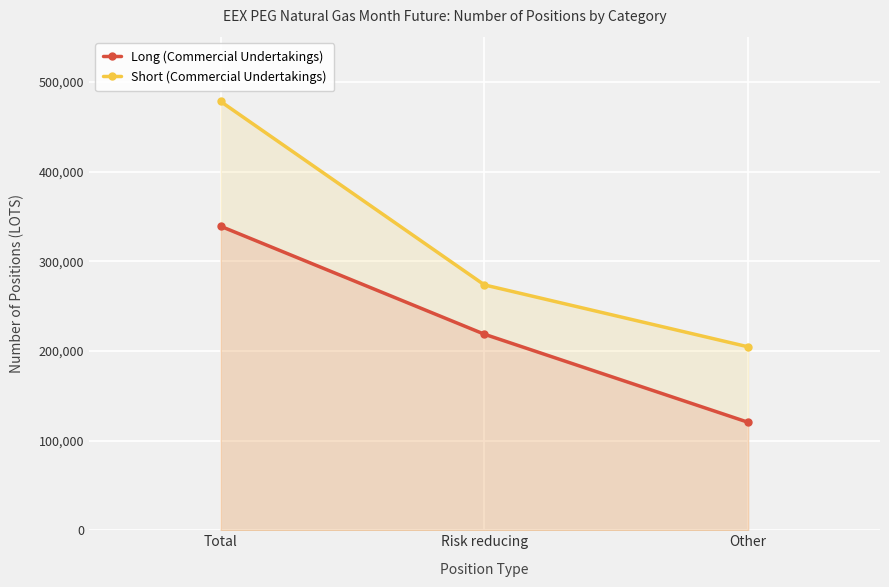

What is the value of the Short (Commercial Undertakings) point at the 2nd from the left?

273572